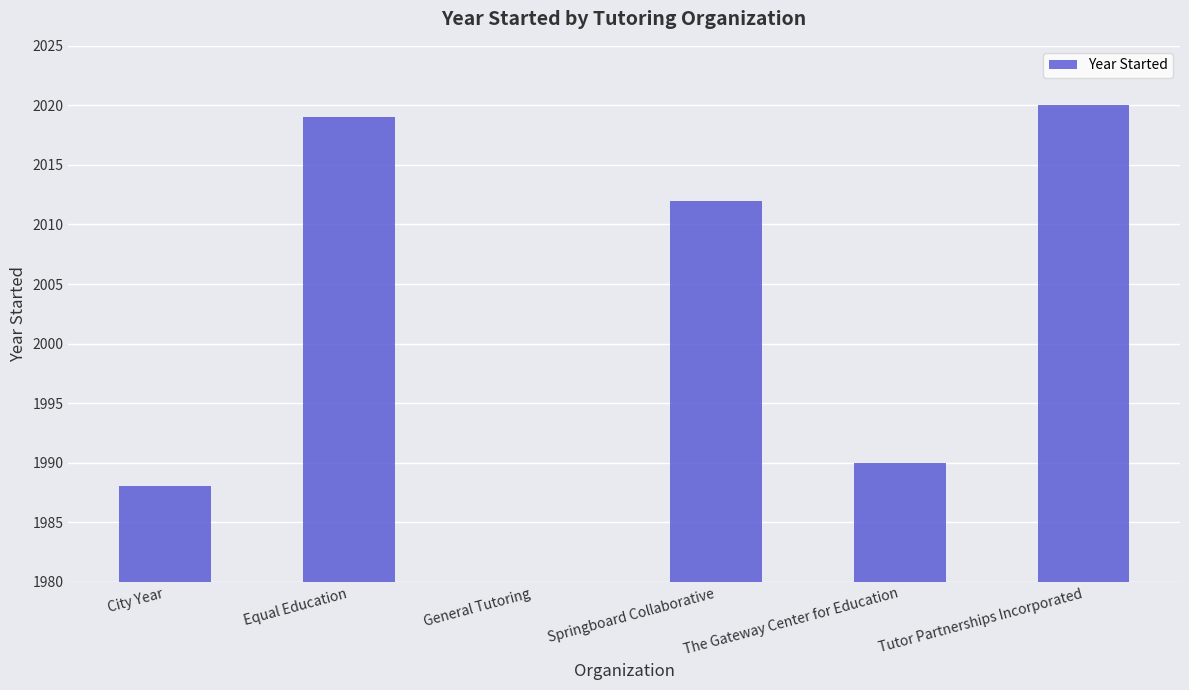

Approximately how many times larger is the value at Equal Education compared to City Year?

1.0